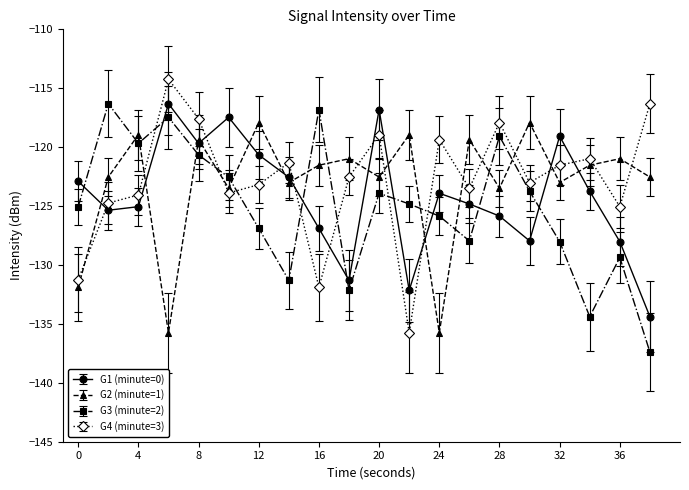

How many times do G4 (minute=3) and G1 (minute=0) cross each other?

9